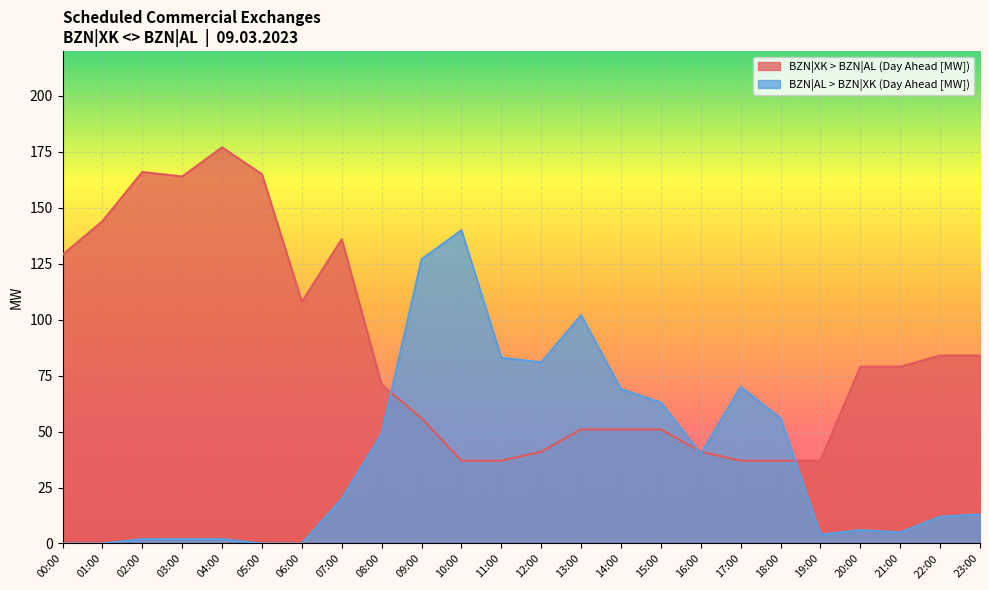

True or false: BZN|XK > BZN|AL (Day Ahead [MW]) has a value of 69 at 12:00.

False